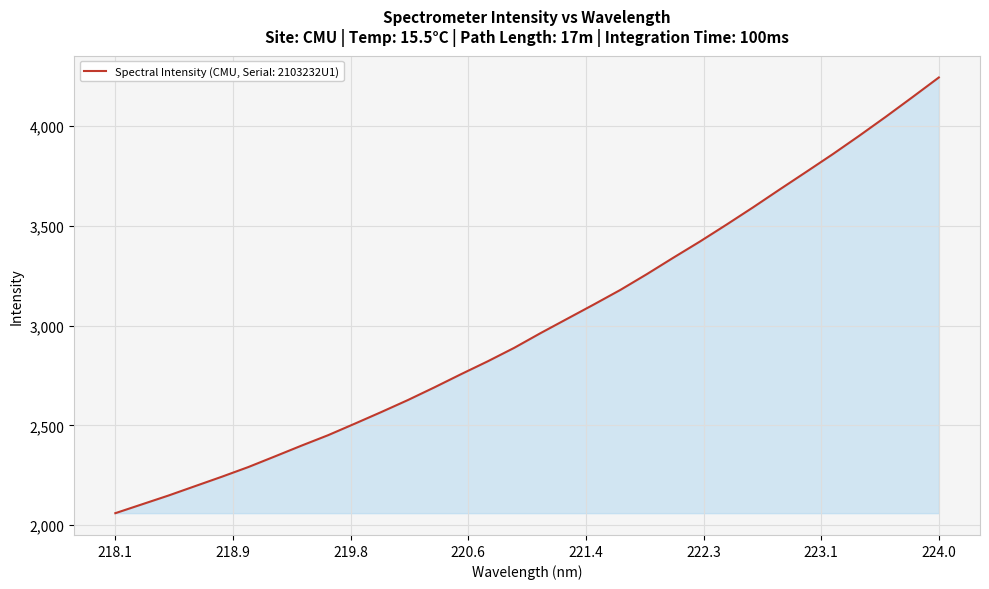

What is the greatest value displayed?

4242.6